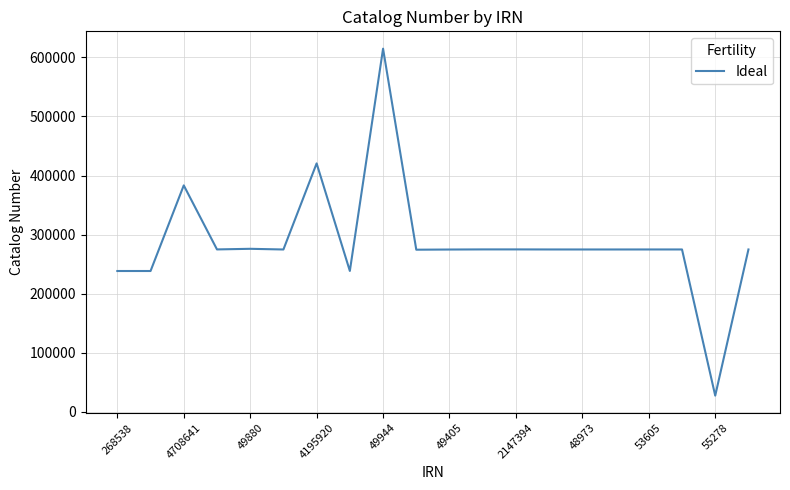

What is the smallest value displayed?

27489